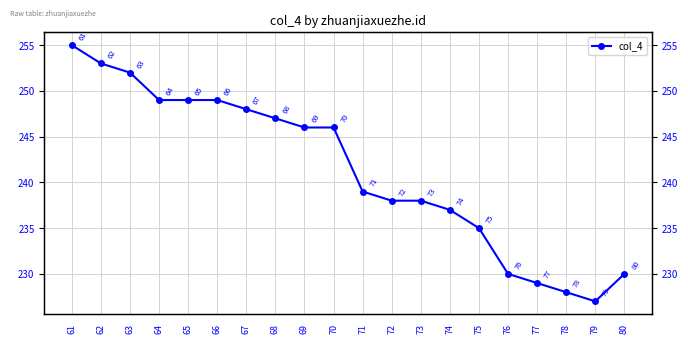

Reading right to left, extract all data points from this chart.

80=230	79=227	78=228	77=229	76=230	75=235	74=237	73=238	72=238	71=239	70=246	69=246	68=247	67=248	66=249	65=249	64=249	63=252	62=253	61=255